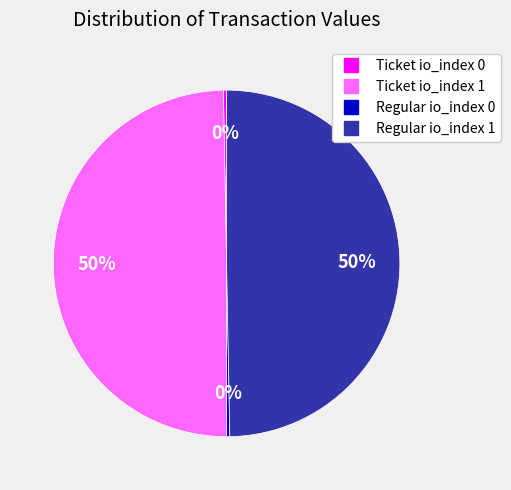

Is it true that Regular io_index 1 is 63% of the pie?

False